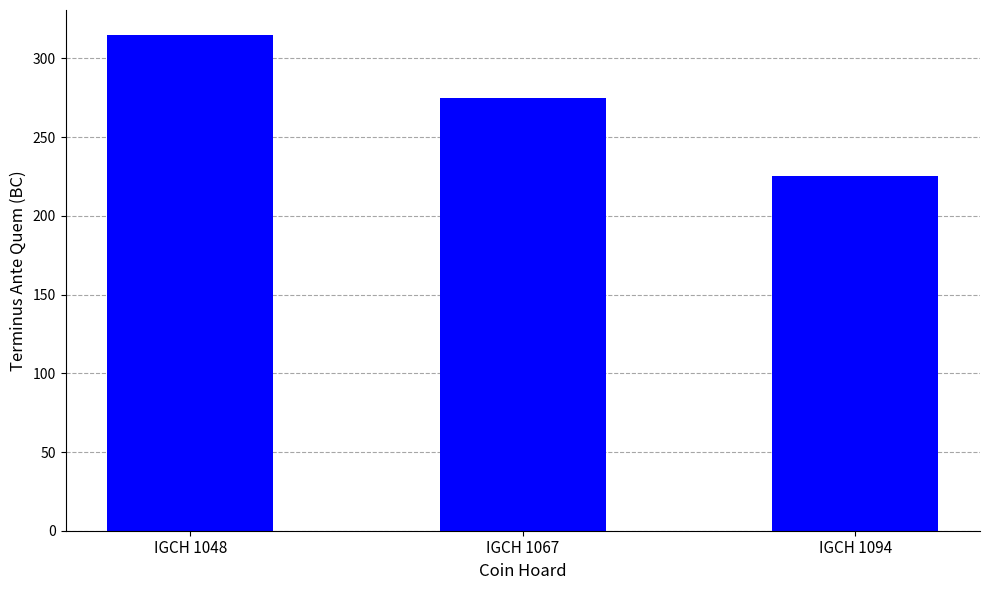

What is the sum of the values at IGCH 1094 and IGCH 1048?

540